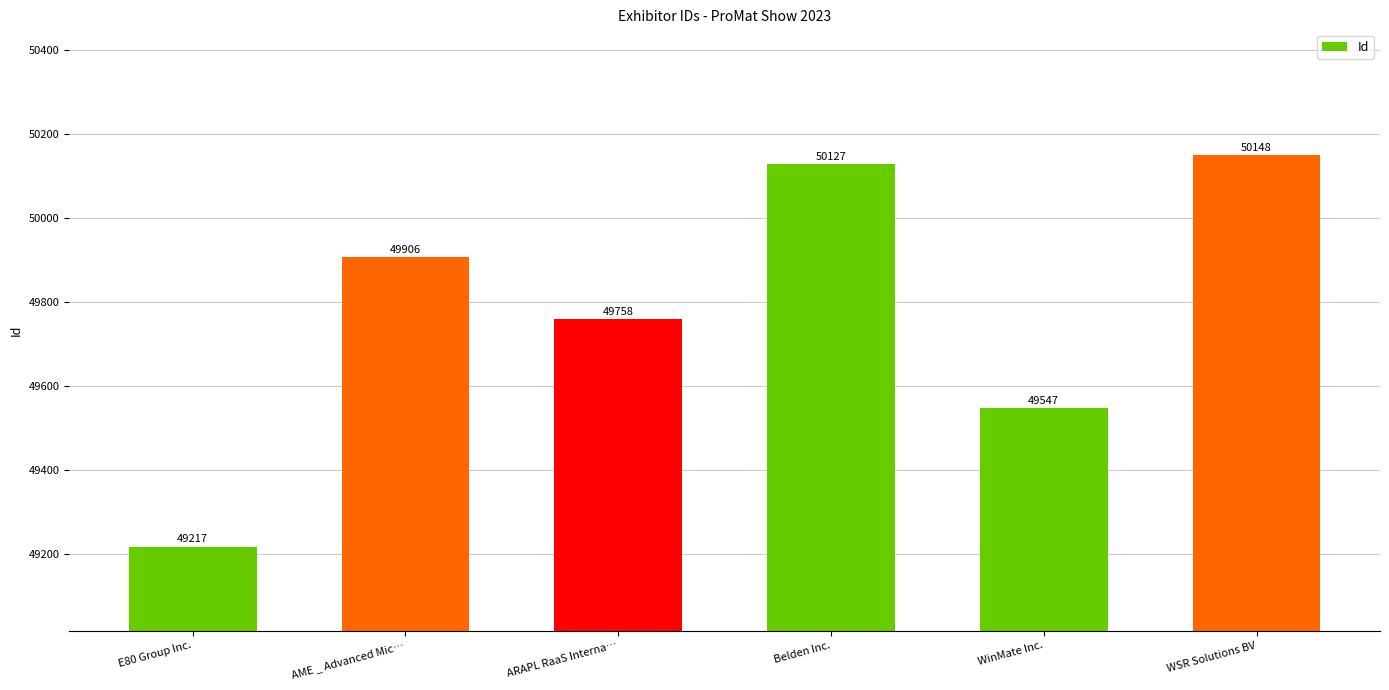

Approximately how many times larger is the value at ARAPL RaaS Interna… compared to WSR Solutions BV?

1.0